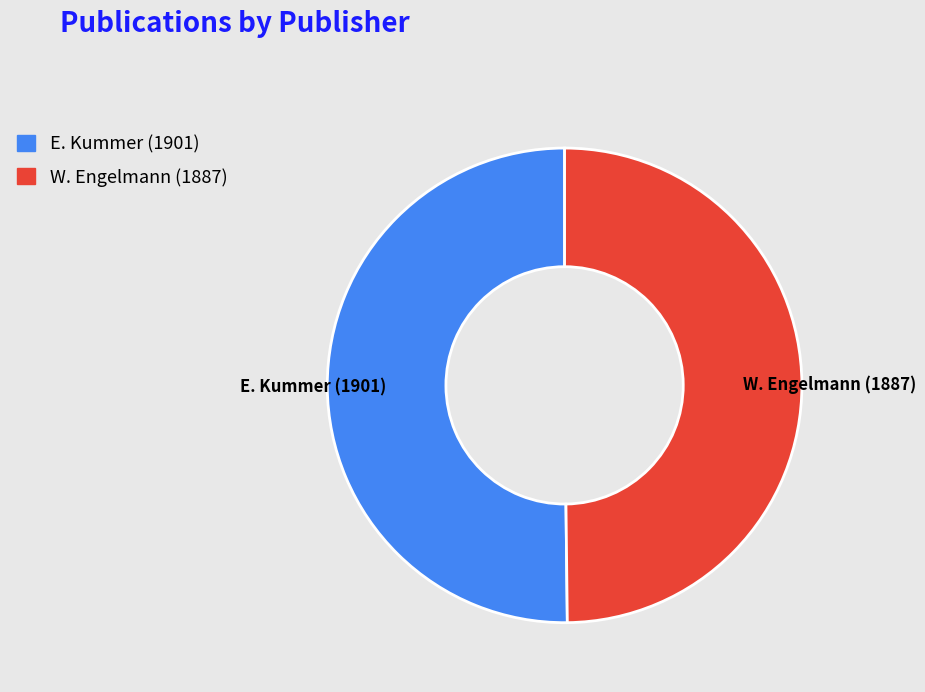

Is the sum of W. Engelmann (1887) and E. Kummer (1901) greater than half?

Yes